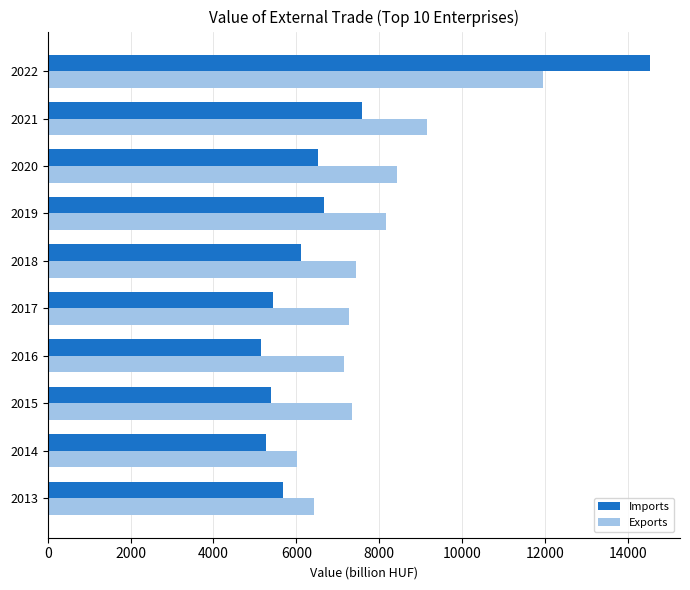

Which series has the widest spread of values?

Imports